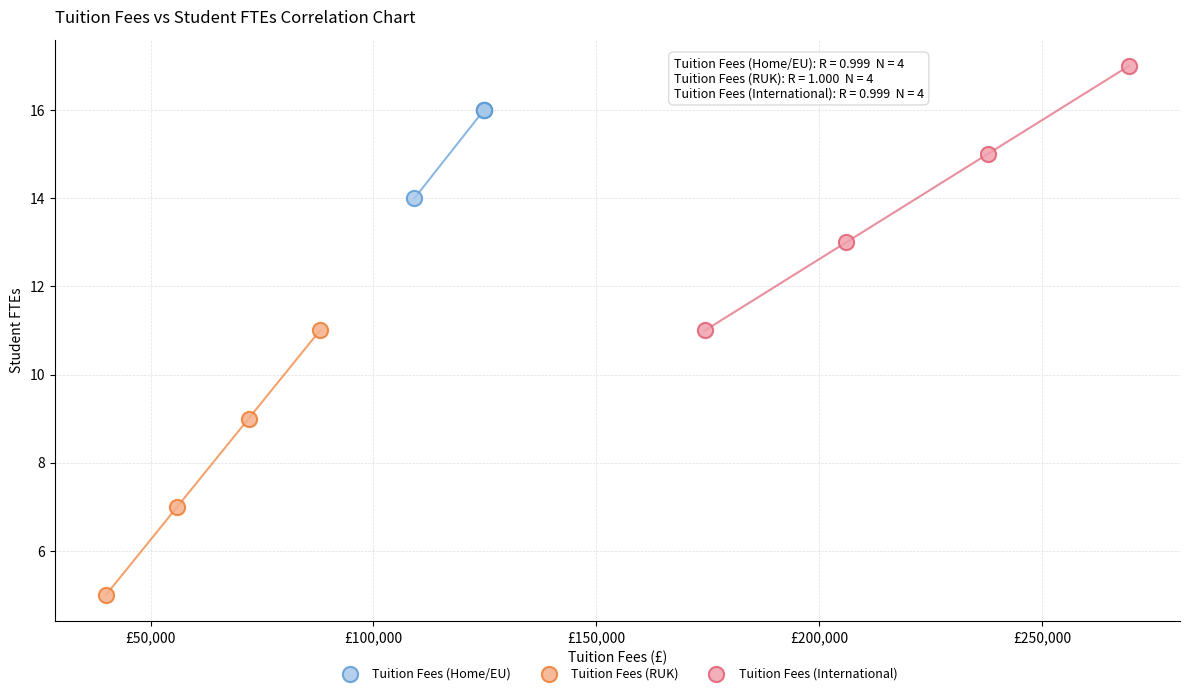

Which series reaches the minimum Y coordinate?

Tuition Fees (RUK)